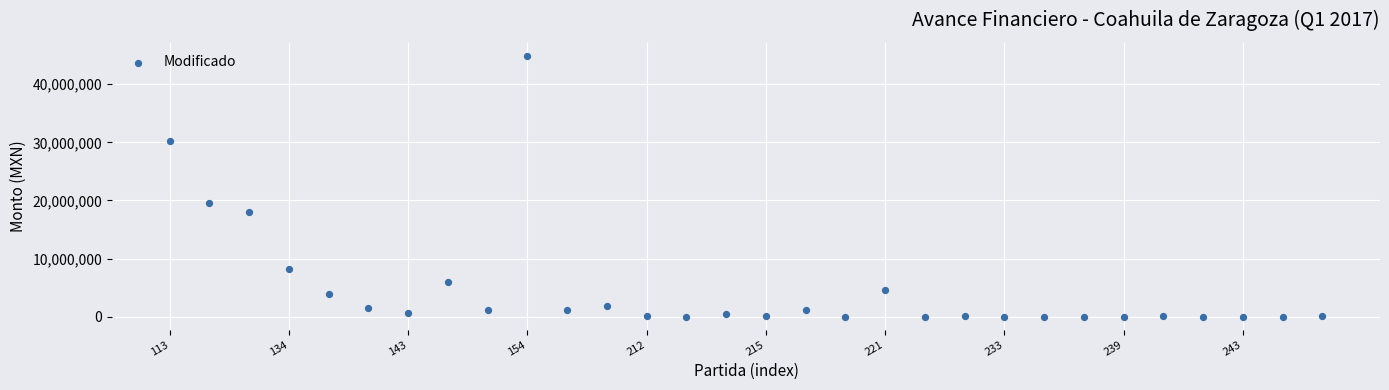

What is the range of Y values (max minus min)?

44887825.4